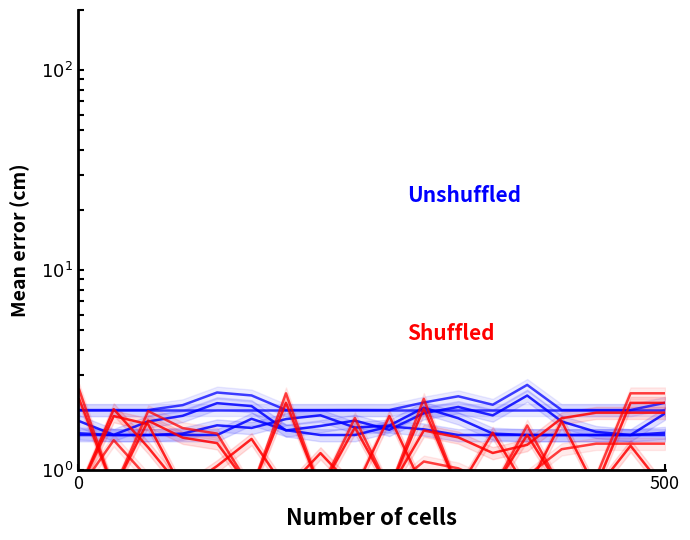

Rank the series by their average value, from highest to lowest.

Unshuffled, Shuffled